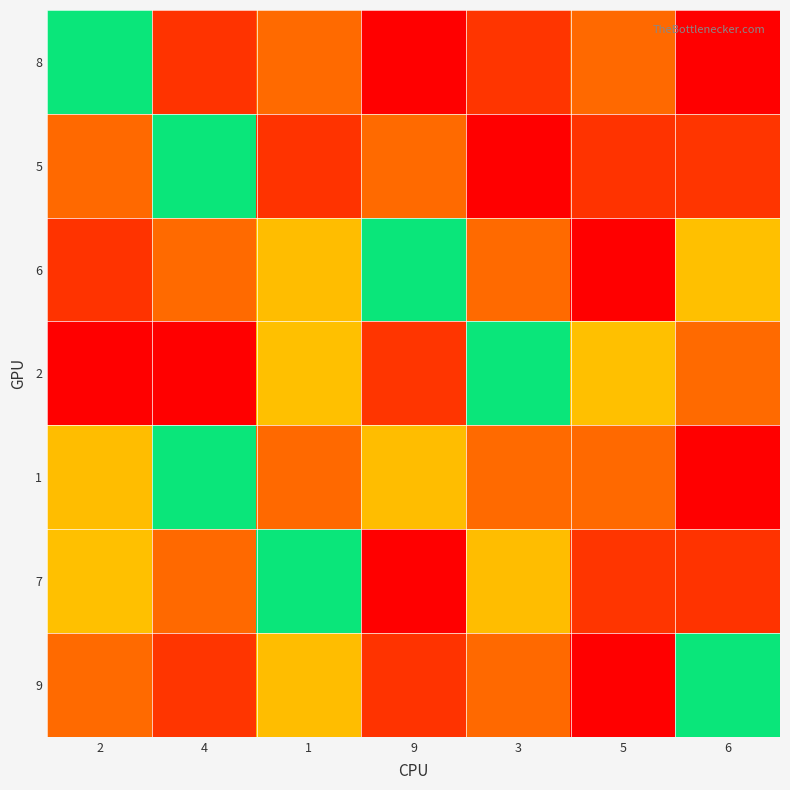

List the series in order of their peak value, lowest first.

1, 6, 7, 8, 5, 2, 9